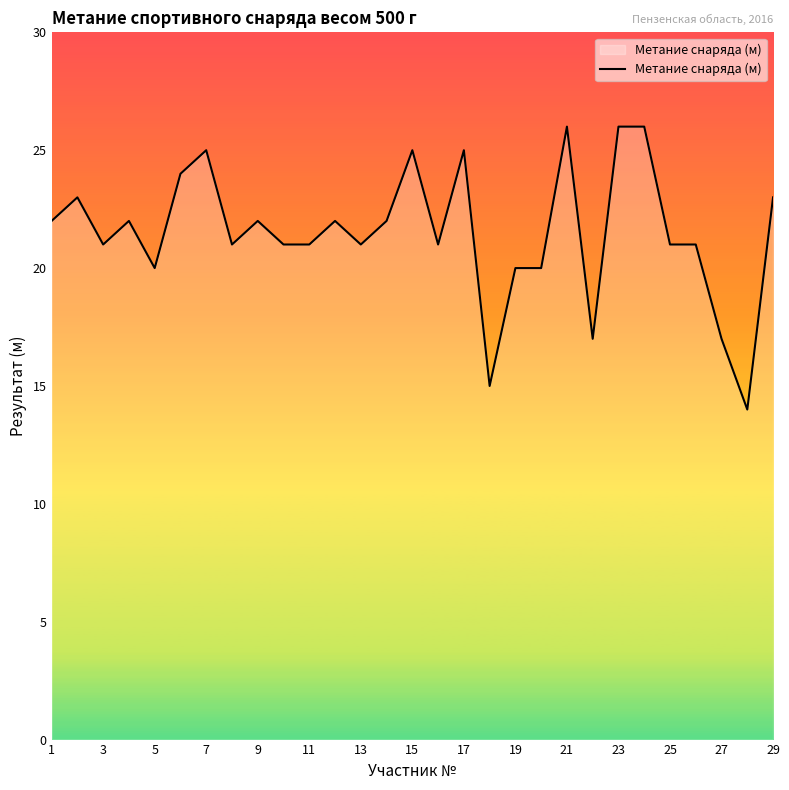

What is the difference between the maximum and minimum values?

12